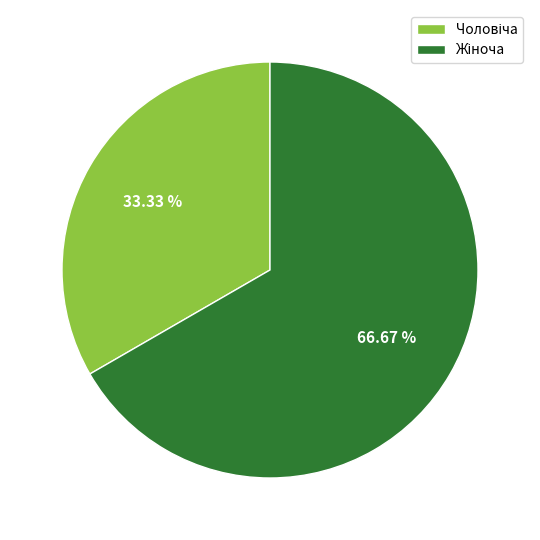

Count the number of slices in the pie.

2